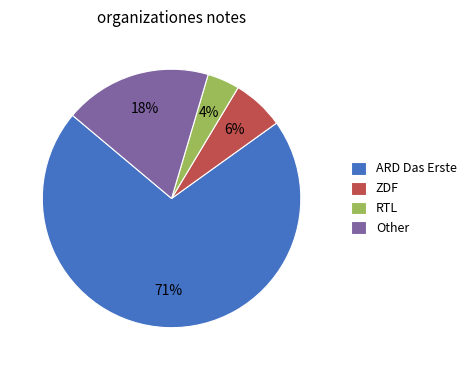

The RTL slice represents 16% of the pie. True or false?

False